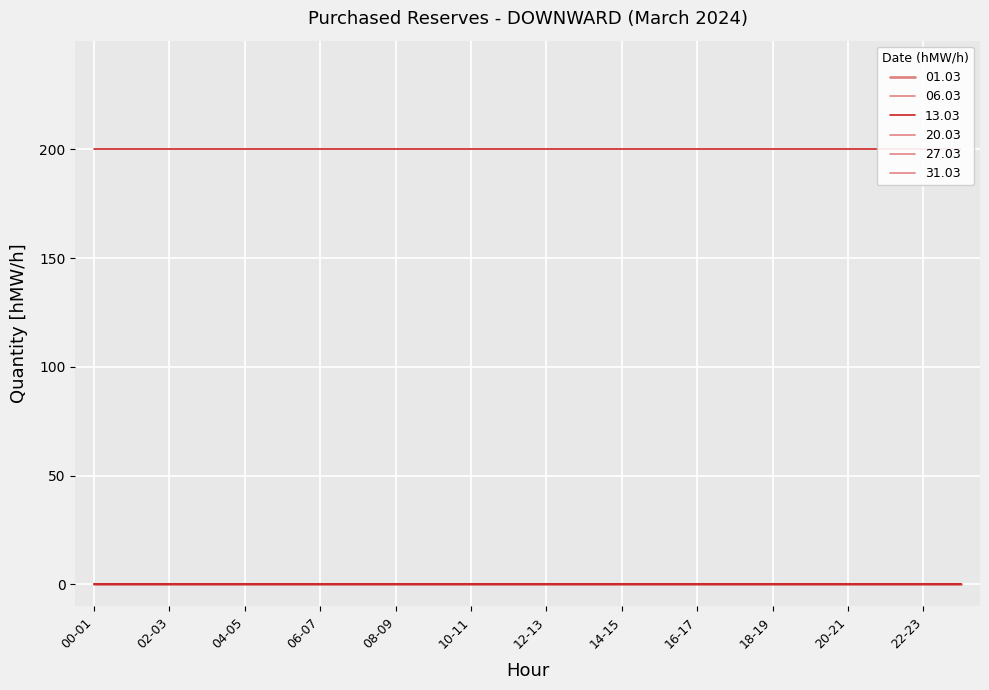

True or false: 01.03 has a value of 0 at 04-05.

True